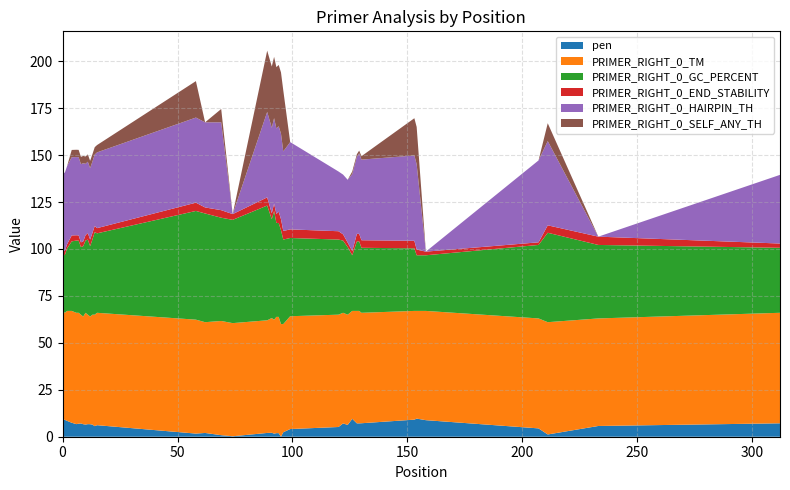

Reading left to right, list all the values displayed in this chart.

pen: 9.4	9.0	8.4	7.4	6.7	6.9	7.1	6.7	6.5	6.7	6.7	6.5	5.6	6.1	1.7	2.0	0.8	0.2	2.0	2.1	1.6	1.9	1.9	0.0	2.4	4.1	5.2	7.1	6.3	9.5	7.1	7.1	7.2	9.1	9.6	8.8	4.4	1.2	5.7	7.1
PRIMER_RIGHT_0_TM: 57.6	57.0	58.6	59.6	59.3	59.1	57.9	57.3	59.5	58.3	57.3	58.5	59.4	59.9	60.7	59.0	60.8	60.2	60.0	61.1	60.6	61.9	61.9	60.0	57.6	60.1	59.8	58.9	58.7	57.5	59.9	59.9	58.8	57.9	57.4	58.2	58.6	59.8	57.3	58.9
PRIMER_RIGHT_0_GC_PERCENT: 29.6	30.8	33.3	37.0	38.5	38.5	36.0	37.5	38.5	40.0	37.5	40.0	44.0	42.3	57.9	57.9	55.0	55.0	61.1	52.6	57.9	50.0	50.0	50.0	45.0	41.7	40.0	38.5	36.0	29.6	37.0	37.0	34.6	33.3	29.6	29.6	39.1	47.6	39.1	34.6
PRIMER_RIGHT_0_END_STABILITY: 2.0	2.2	2.2	3.2	2.8	2.8	2.5	2.5	2.9	3.5	3.5	3.5	3.3	2.8	4.4	3.2	4.0	3.1	4.3	3.2	4.0	4.8	6.0	5.9	4.6	4.6	4.4	3.3	2.4	2.2	4.0	4.0	4.0	4.0	3.1	1.9	1.4	4.0	4.4	2.3
PRIMER_RIGHT_0_HAIRPIN_TH: 41.6	41.6	41.6	41.6	41.6	41.6	41.6	41.6	38.0	38.0	38.0	38.0	38.0	40.3	45.3	45.3	46.8	0.0	45.5	45.5	45.5	45.5	45.5	45.5	42.4	46.5	31.8	31.8	33.4	41.0	41.0	42.9	42.9	45.4	45.4	0.0	43.6	44.9	0.0	36.6
PRIMER_RIGHT_0_SELF_ANY_TH: 0.0	0.0	0.0	3.9	3.9	3.9	3.9	3.9	3.9	3.9	3.9	3.9	3.9	3.9	19.4	0.0	7.1	0.0	32.6	32.6	32.6	32.6	32.6	32.6	32.5	0.0	0.0	0.0	0.0	1.4	1.4	1.4	1.8	19.8	19.8	0.0	0.0	9.5	0.0	0.0